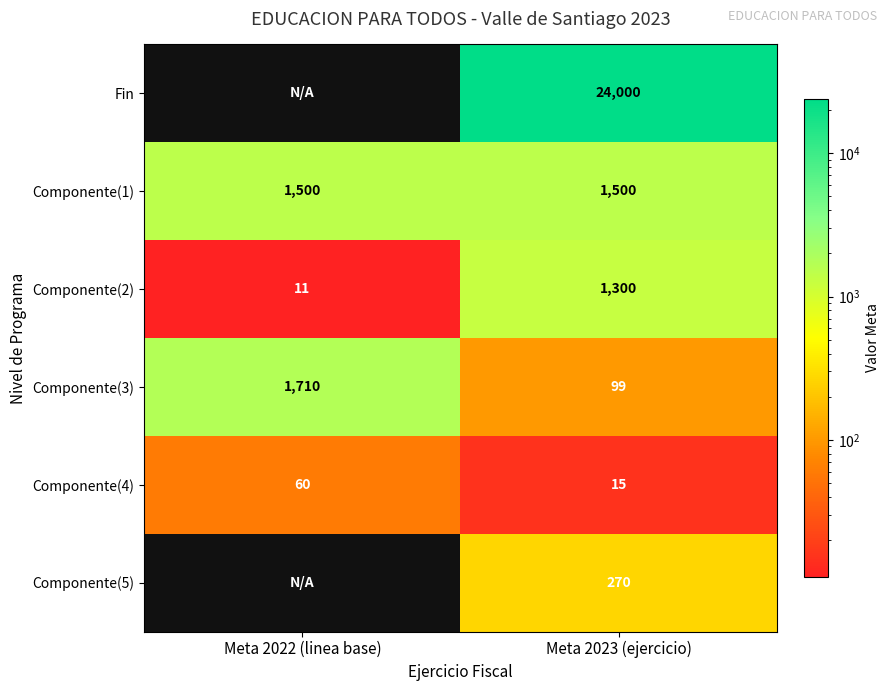

What is the spread (max minus min) of values at Meta 2023 (ejercicio)?

23985